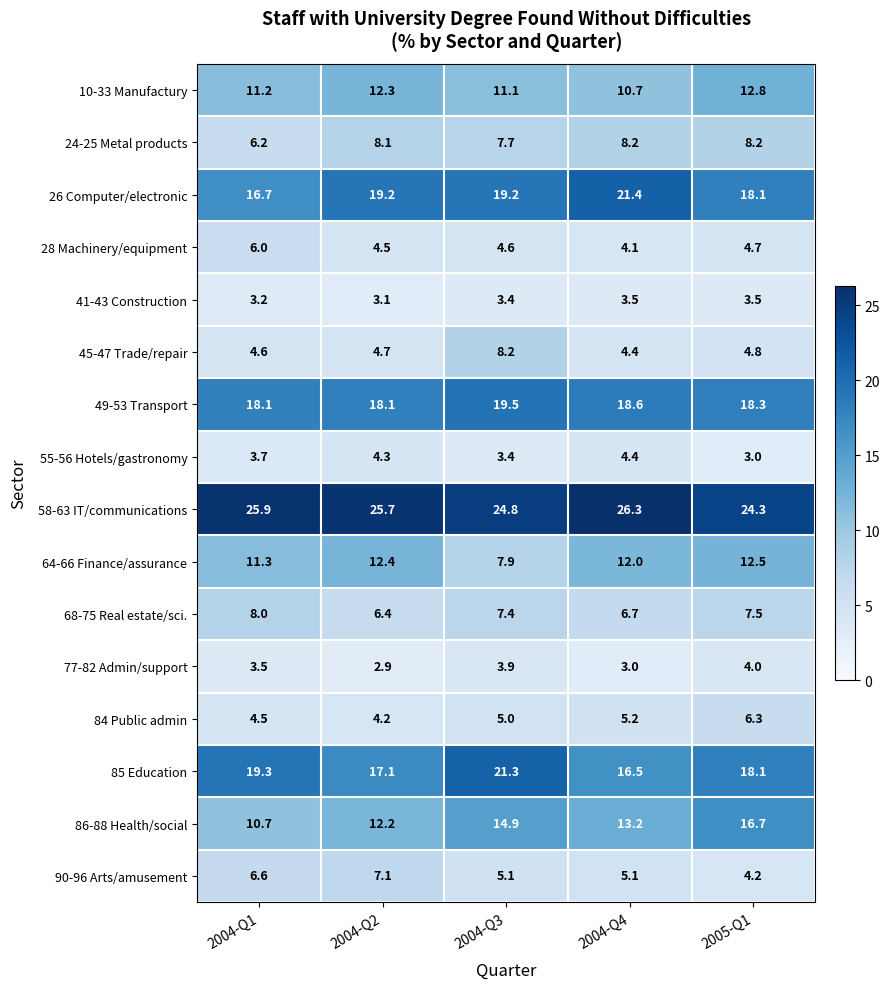

The value of 10-33 Manufactury at 2004-Q2 is 19.4. True or false?

False